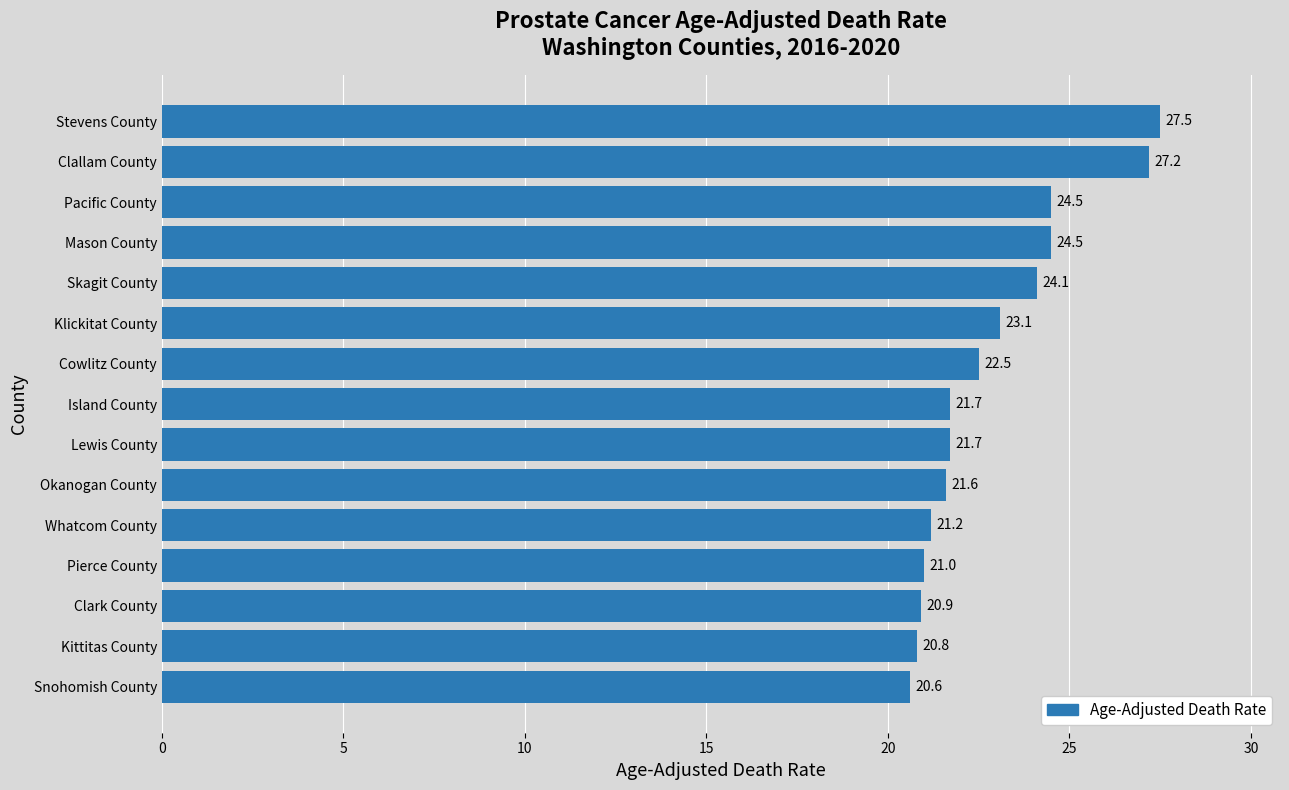

Are the bars grouped side by side (vs. stacked)?

No